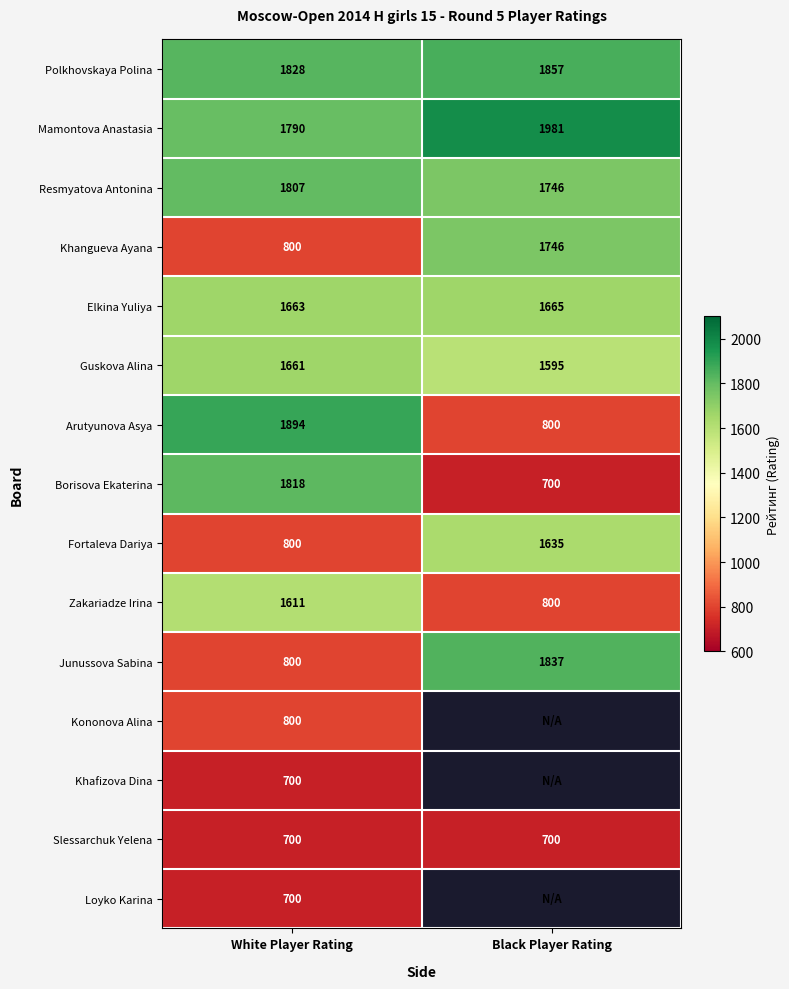

Between Black Player Rating and White Player Rating, which is larger?

Black Player Rating